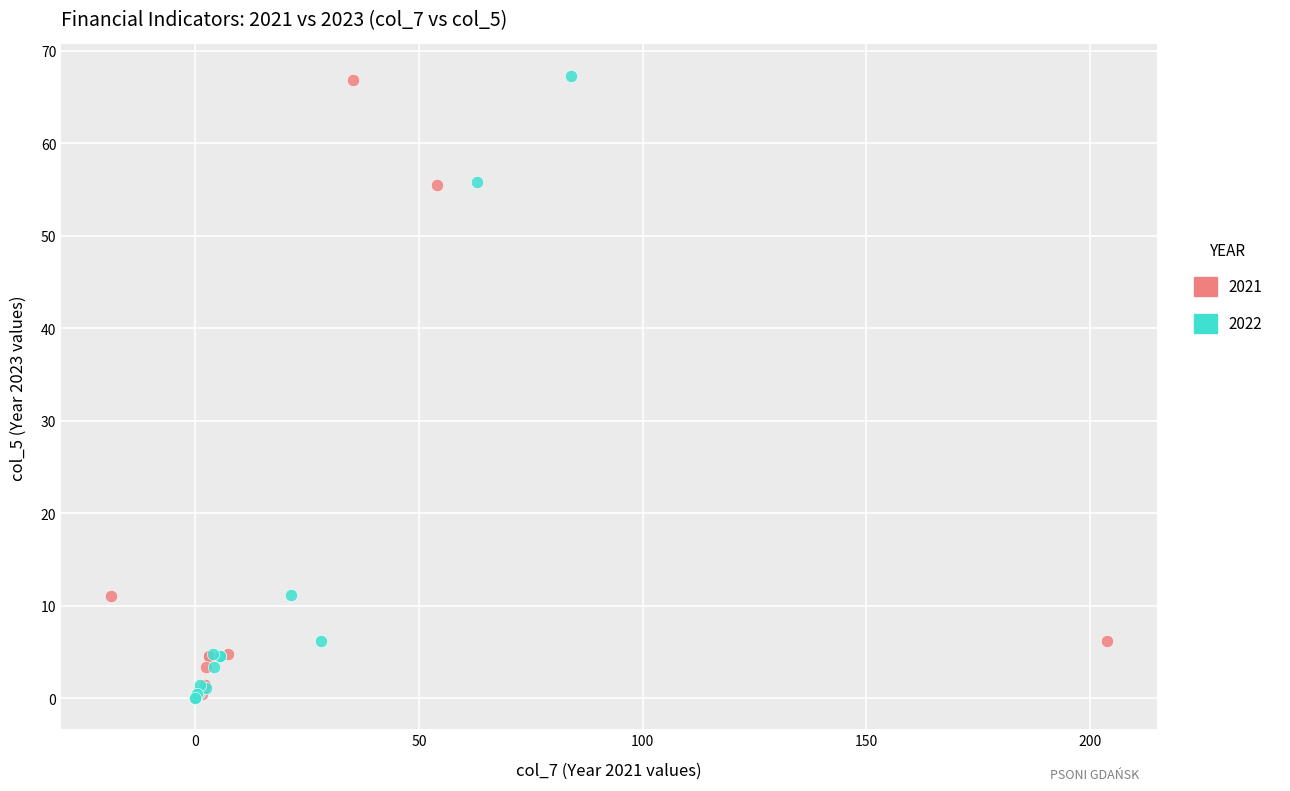

Which series has the largest Y range (max minus min)?

2022